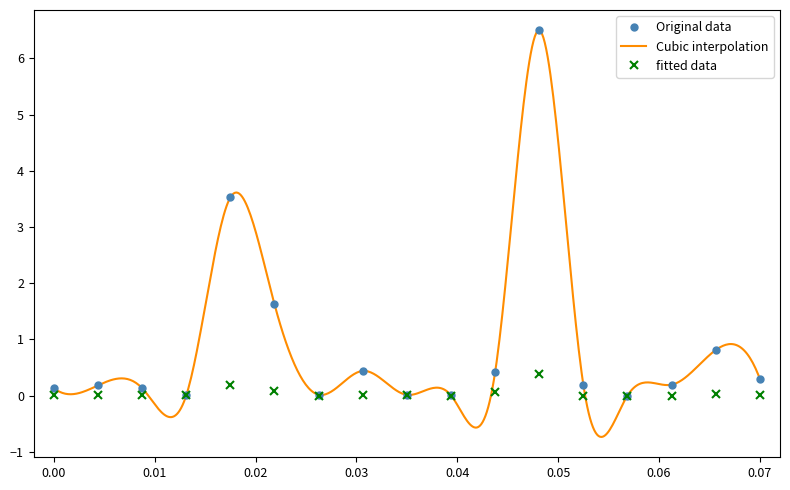

True or false: Original data has more than 2 interior local peaks.

True